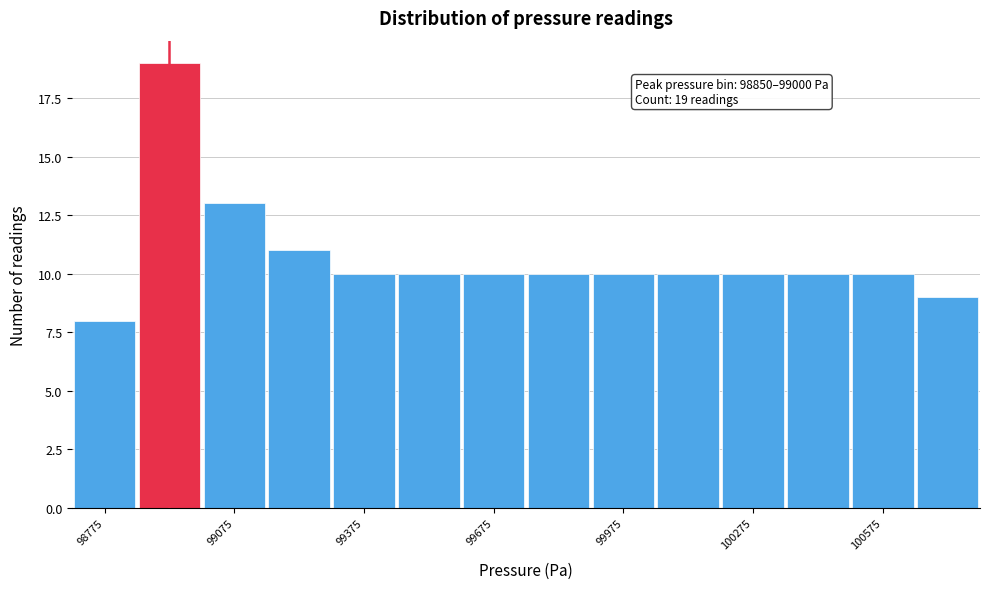

Read against the x-axis, roughly where is the centre of the tallest bar?

98950